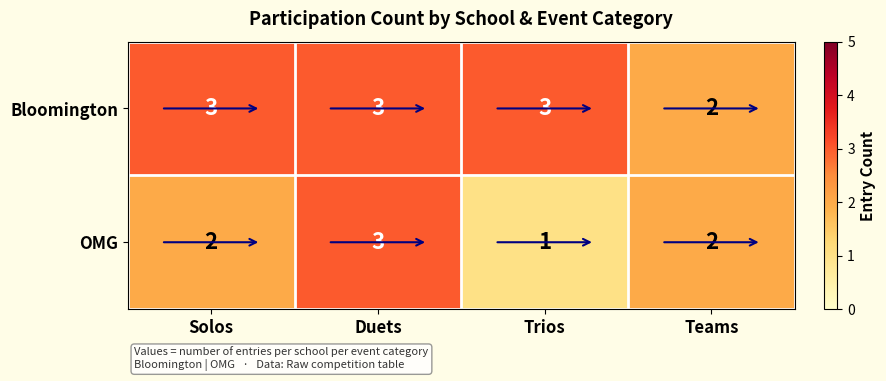

Which category has the lowest value across all series?

Trios